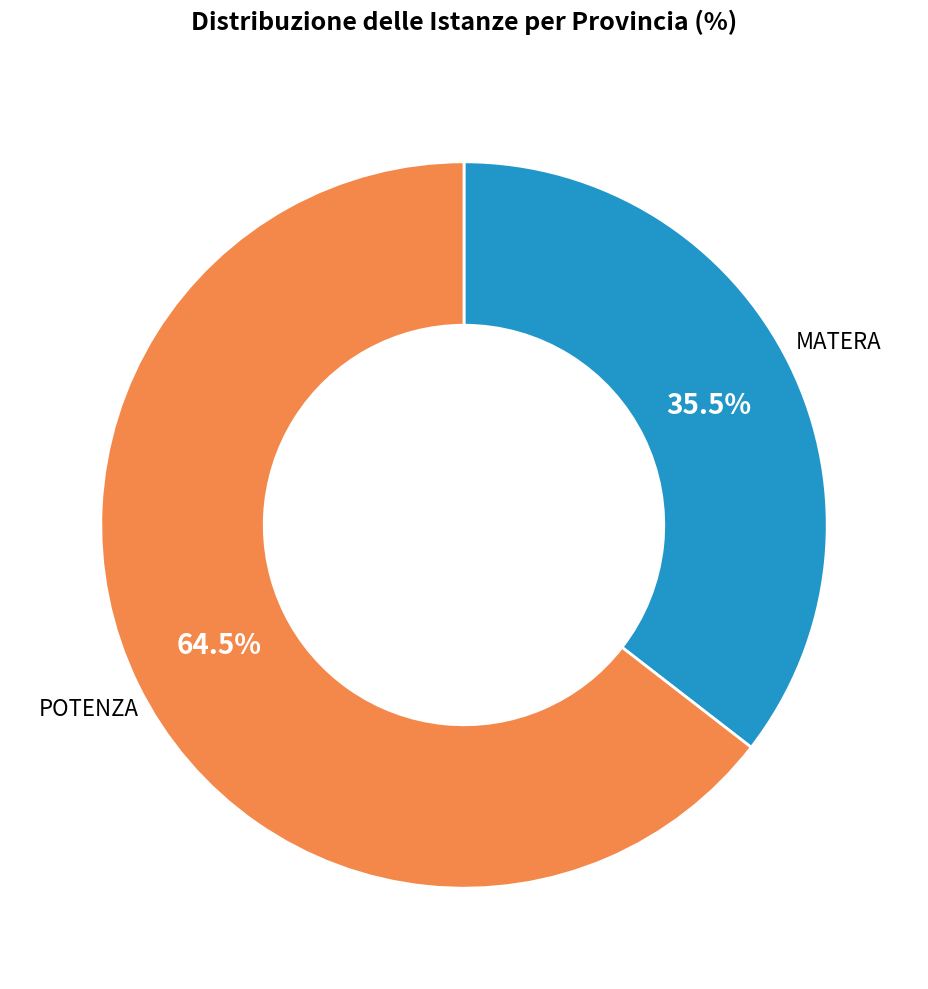

How many segments does this pie chart have?

2